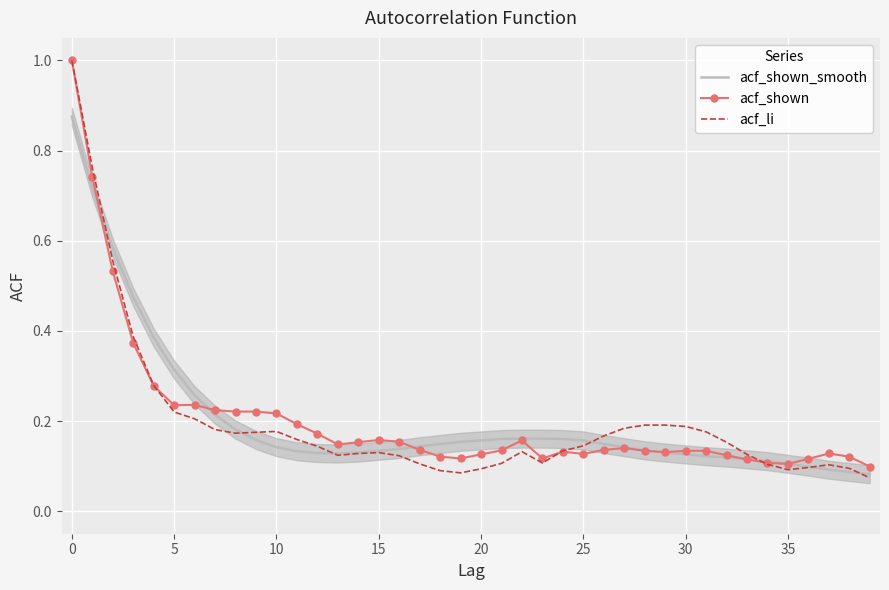

What is the maximum value for acf_shown?

1.0